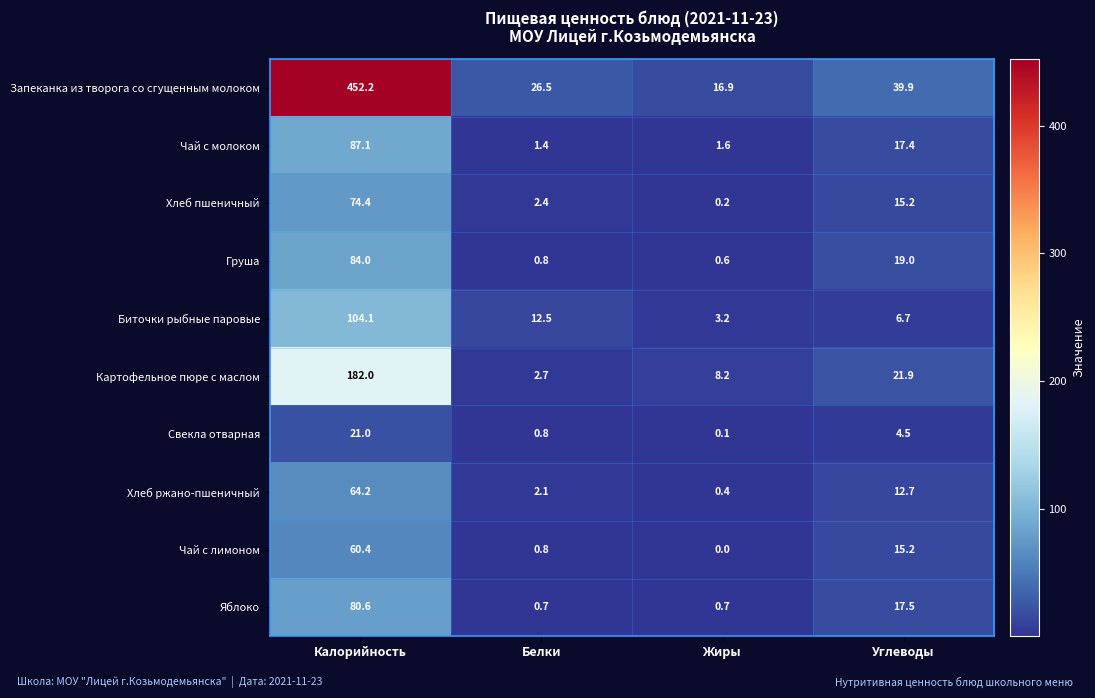

Which series has the largest total across all categories?

Запеканка из творога со сгущенным молоком